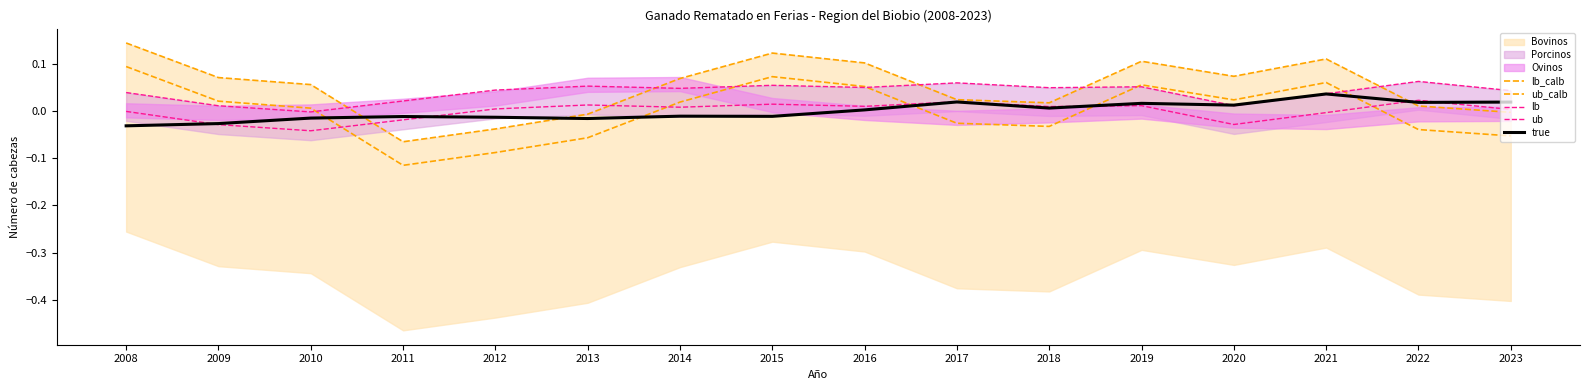

Reading left to right, what are all the values shown in this chart?

lb_calb: 2008=0.1	2009=0.0	2010=0.0	2011=-0.1	2012=-0.1	2013=-0.1	2014=0.0	2015=0.1	2016=0.1	2017=-0.0	2018=-0.0	2019=0.1	2020=0.0	2021=0.1	2022=-0.0	2023=-0.1
ub_calb: 2008=0.1	2009=0.1	2010=0.1	2011=-0.1	2012=-0.0	2013=-0.0	2014=0.1	2015=0.1	2016=0.1	2017=0.0	2018=0.0	2019=0.1	2020=0.1	2021=0.1	2022=0.0	2023=-0.0
lb: 2008=-0.0	2009=-0.0	2010=-0.0	2011=-0.0	2012=0.0	2013=0.0	2014=0.0	2015=0.0	2016=0.0	2017=0.0	2018=0.0	2019=0.0	2020=-0.0	2021=-0.0	2022=0.0	2023=0.0
ub: 2008=0.0	2009=0.0	2010=-0.0	2011=0.0	2012=0.0	2013=0.1	2014=0.0	2015=0.1	2016=0.1	2017=0.1	2018=0.0	2019=0.1	2020=0.0	2021=0.0	2022=0.1	2023=0.0
true: 2008=-0.0	2009=-0.0	2010=-0.0	2011=-0.0	2012=-0.0	2013=-0.0	2014=-0.0	2015=-0.0	2016=0.0	2017=0.0	2018=0.0	2019=0.0	2020=0.0	2021=0.0	2022=0.0	2023=0.0